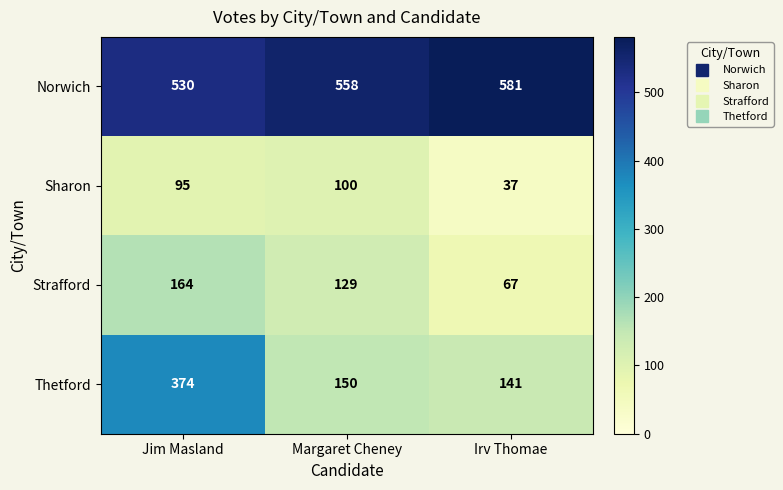

Reading left to right, extract all data points from this chart.

Norwich: Jim Masland=530	Margaret Cheney=558	Irv Thomae=581
Sharon: Jim Masland=95	Margaret Cheney=100	Irv Thomae=37
Strafford: Jim Masland=164	Margaret Cheney=129	Irv Thomae=67
Thetford: Jim Masland=374	Margaret Cheney=150	Irv Thomae=141